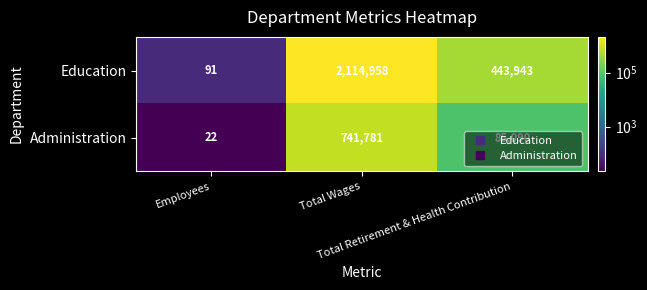

What is the minimum value shown in the chart?

22